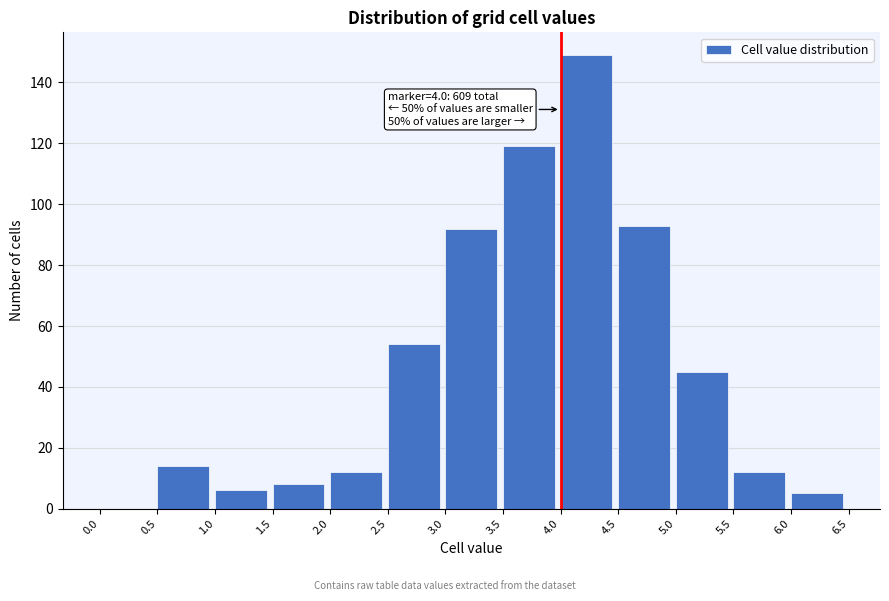

Which range on the x-axis has the tallest bar?

4.0 to 4.5